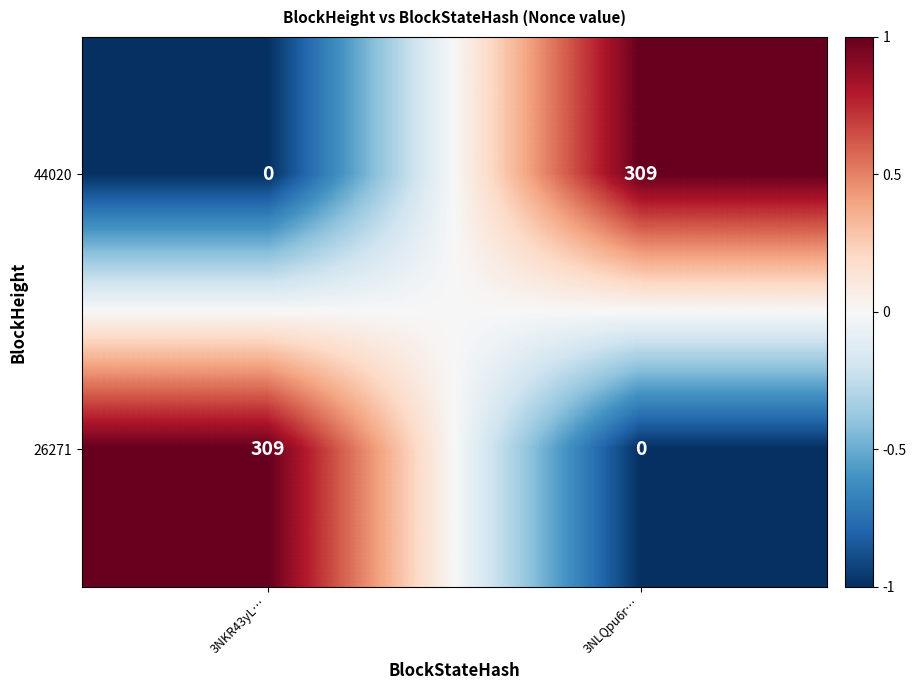

The value of 26271 at 3NKR43yL… is 500. True or false?

False